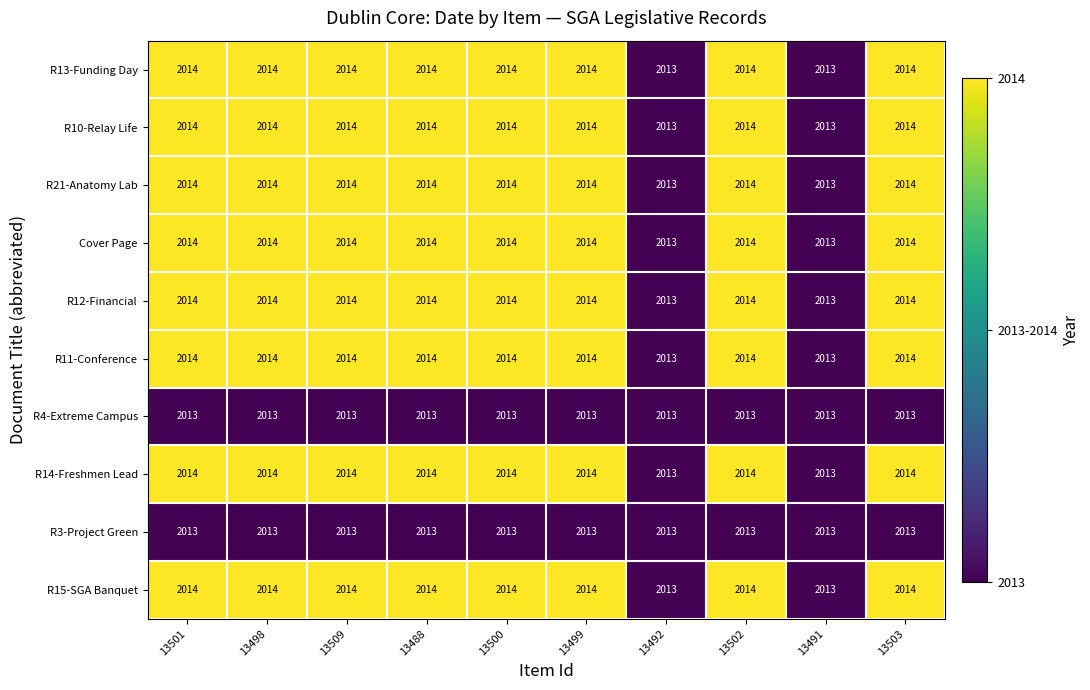

What is the total value across all series at 13509?

20138